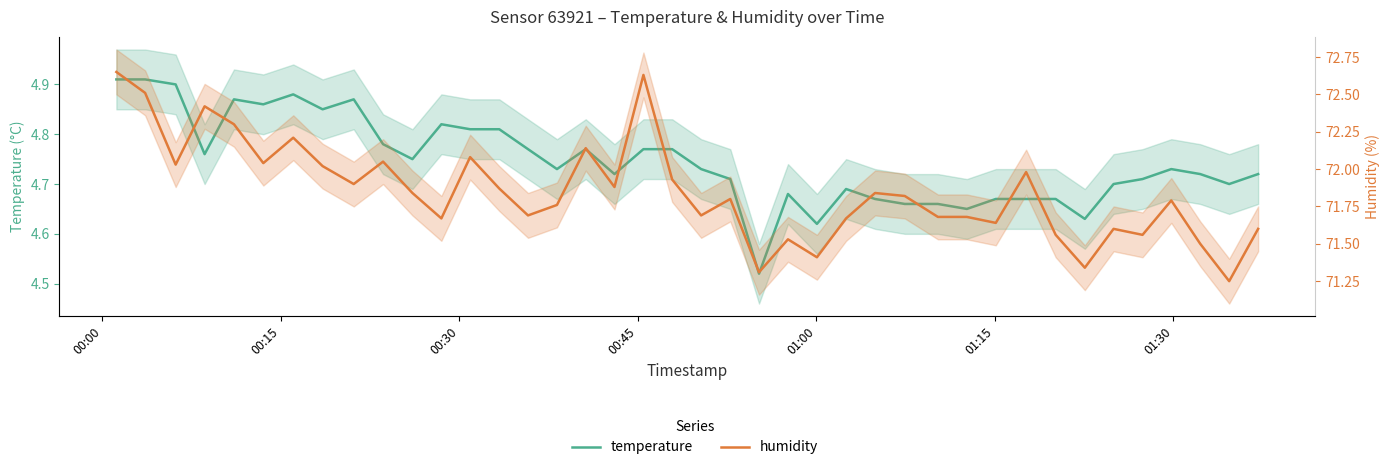

The value of humidity at 8 is 104.9. True or false?

False